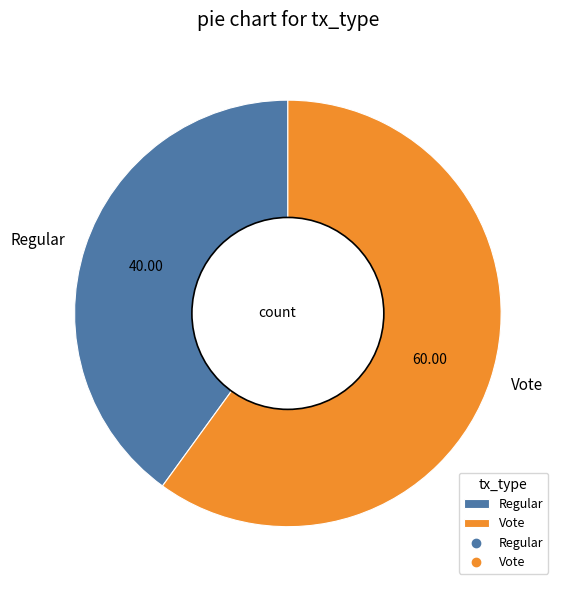

How many slices are in this pie chart?

2